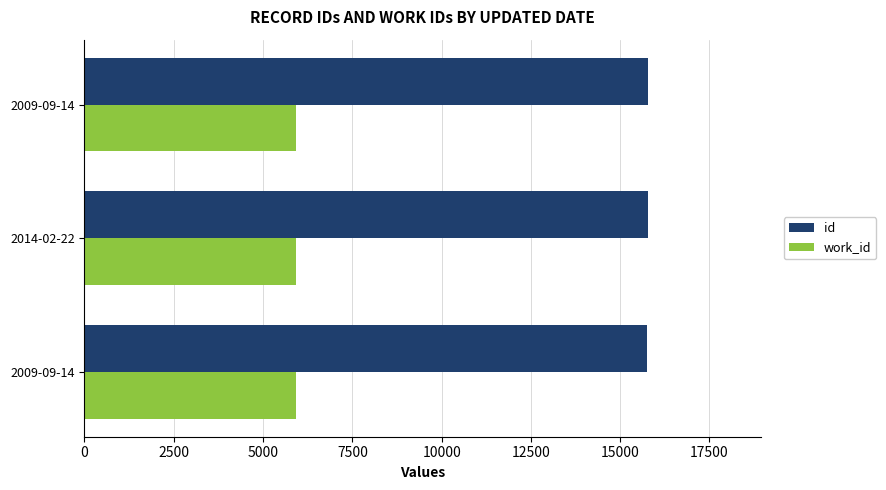

Rank the series by their average value, from lowest to highest.

work_id, id